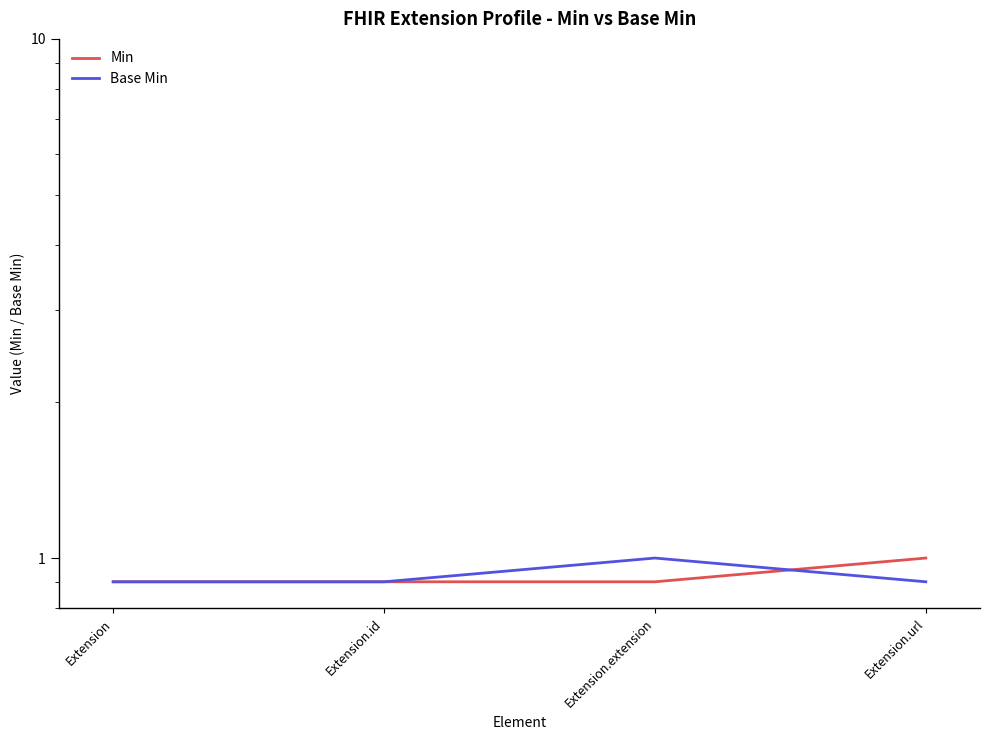

Reading left to right, what are all the values shown in this chart?

Min: 0.9	0.9	0.9	1.0
Base Min: 0.9	0.9	1.0	0.9